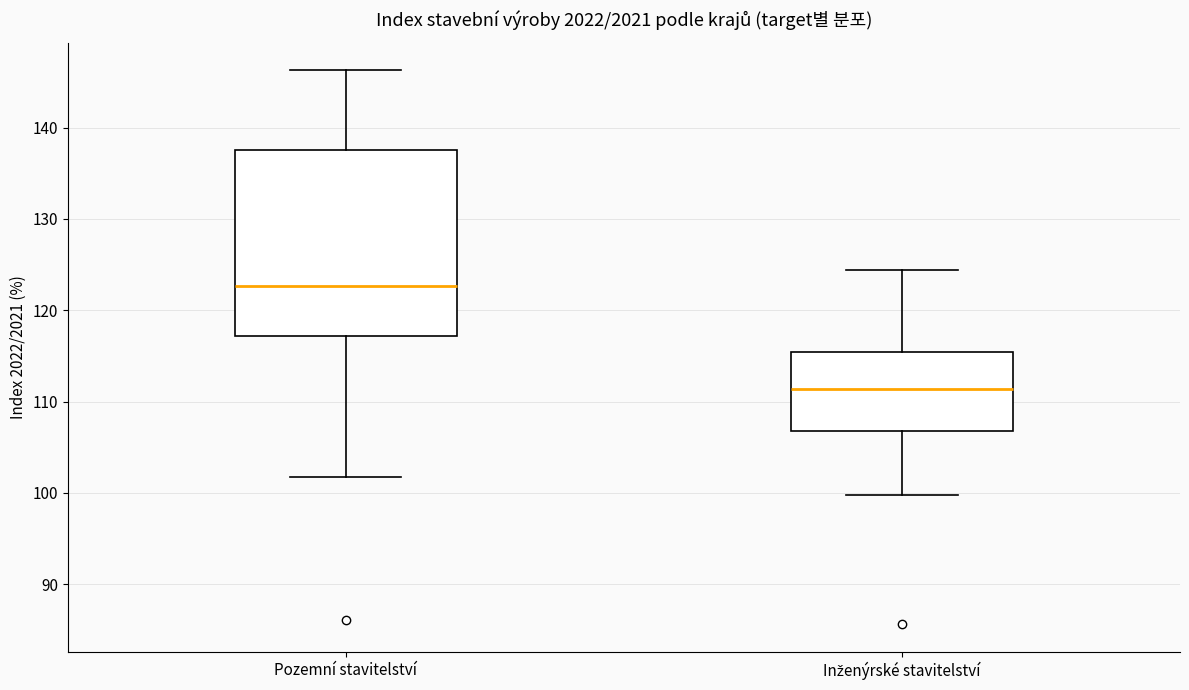

Which box's median line is the lowest?

Inženýrské stavitelství